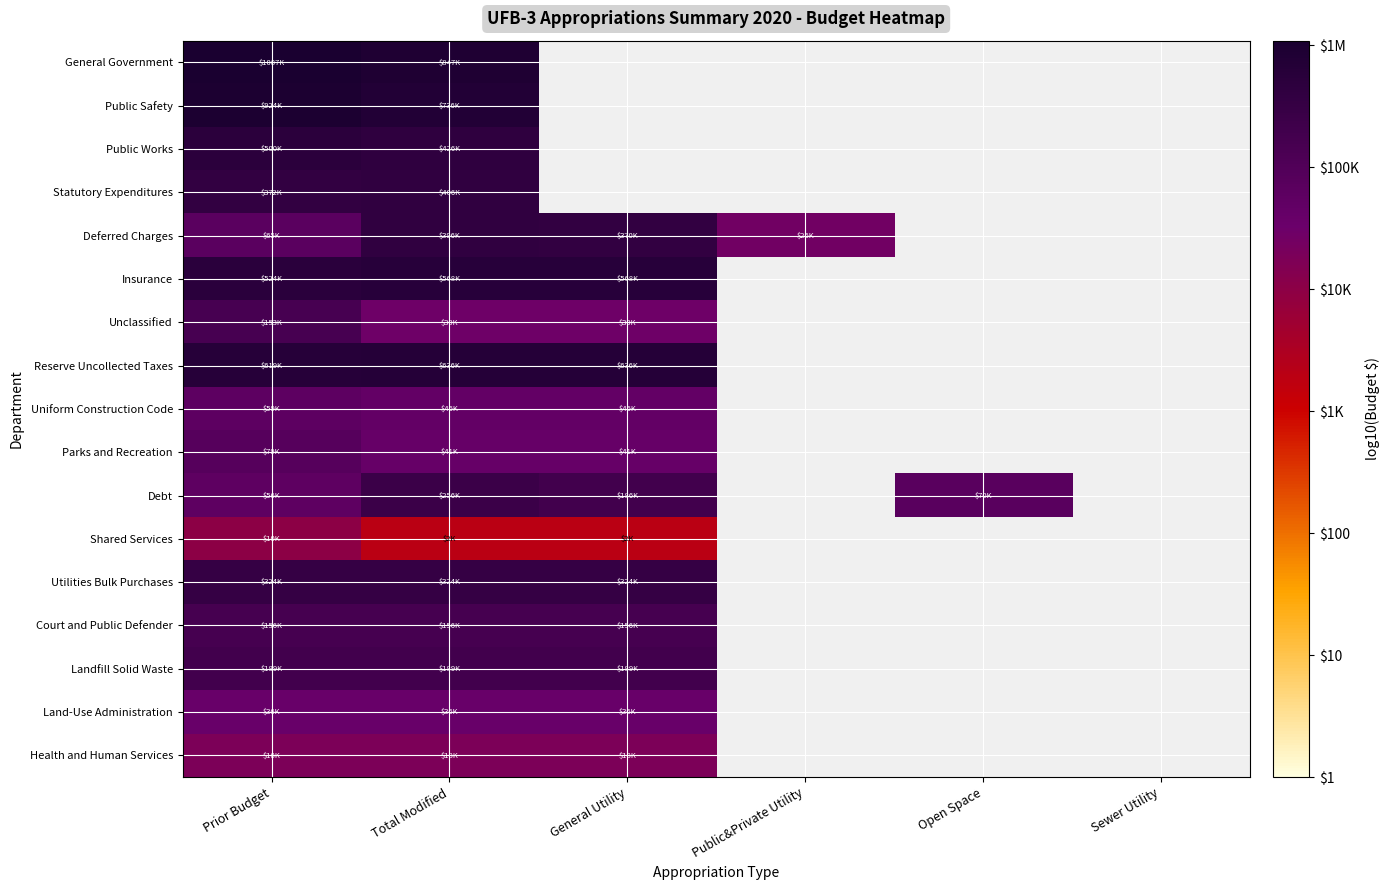

Which category has the highest value in the Deferred Charges series?

Total Modified